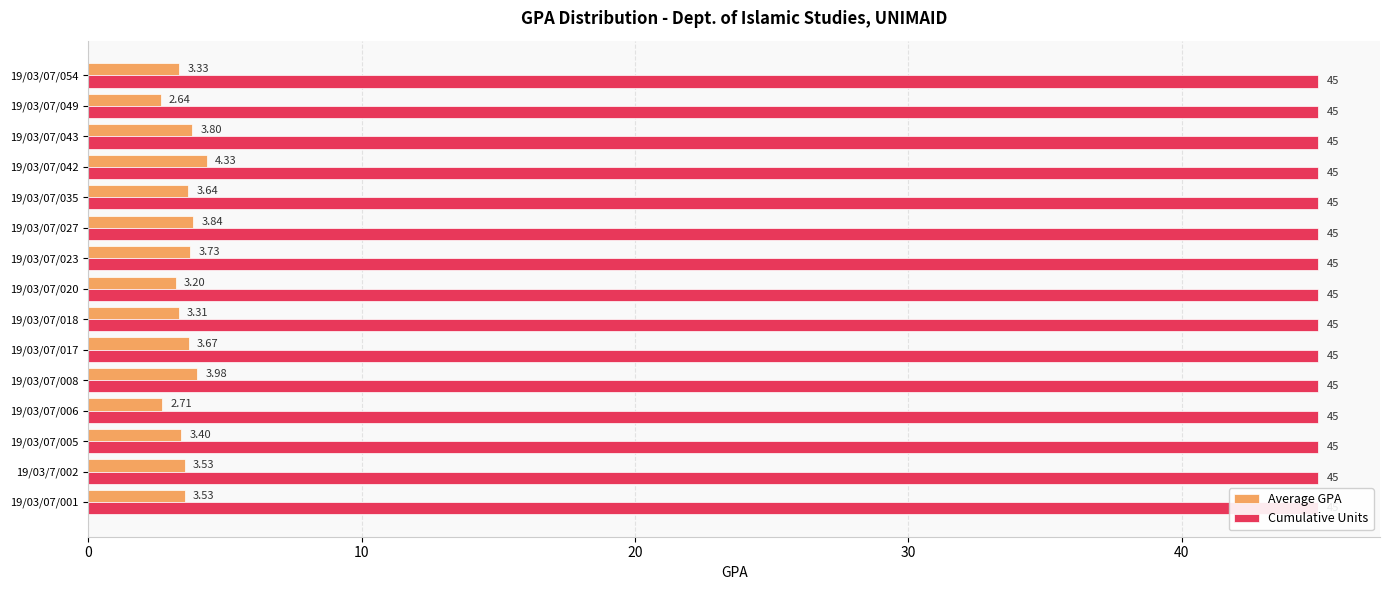

What is the maximum value for Average GPA?

4.3